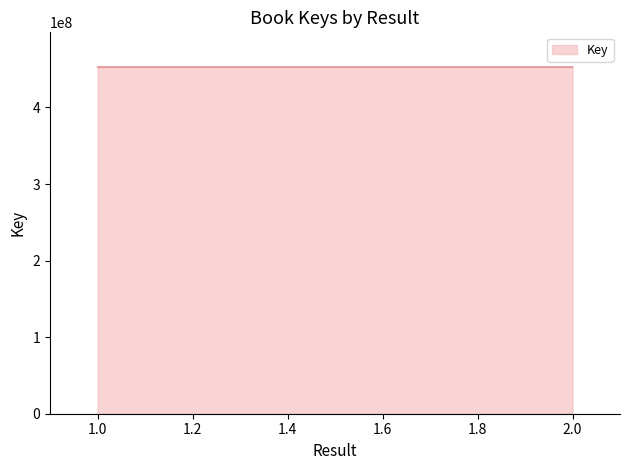

What is the maximum value shown in the chart?

452884454